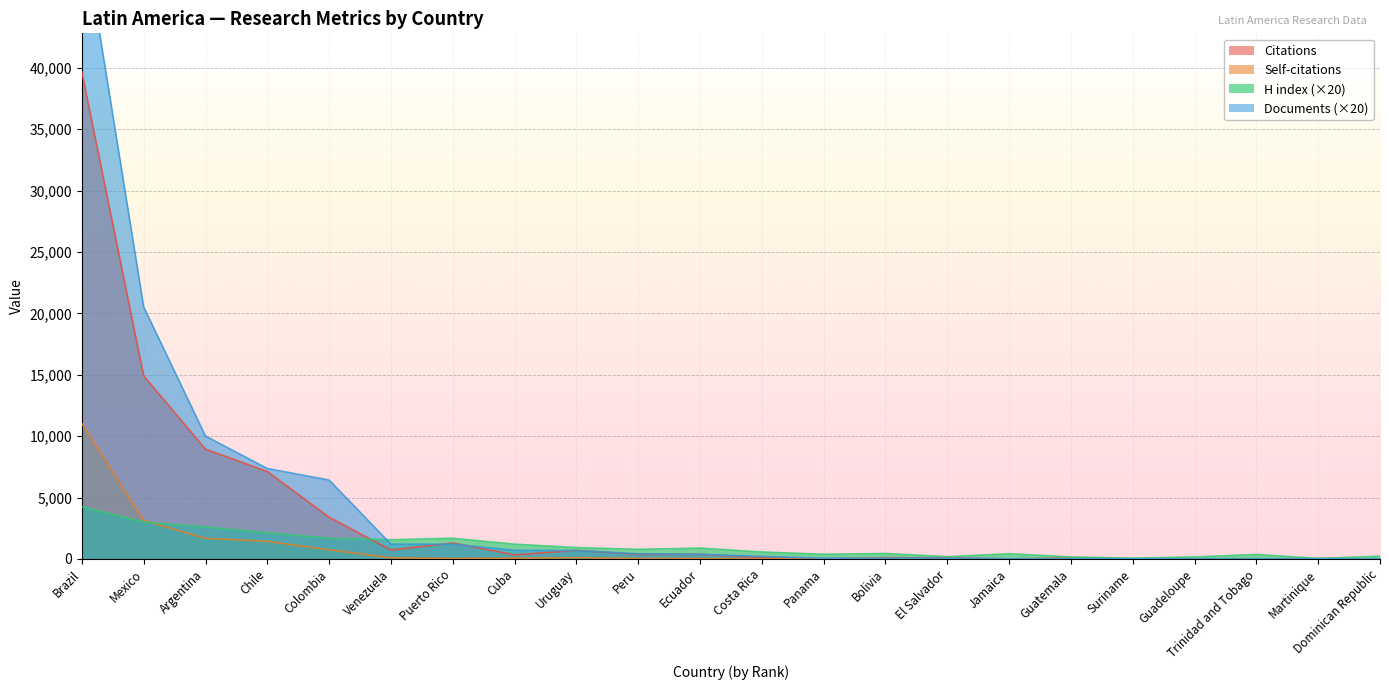

The Documents series shows 60 at Panama. True or false?

True